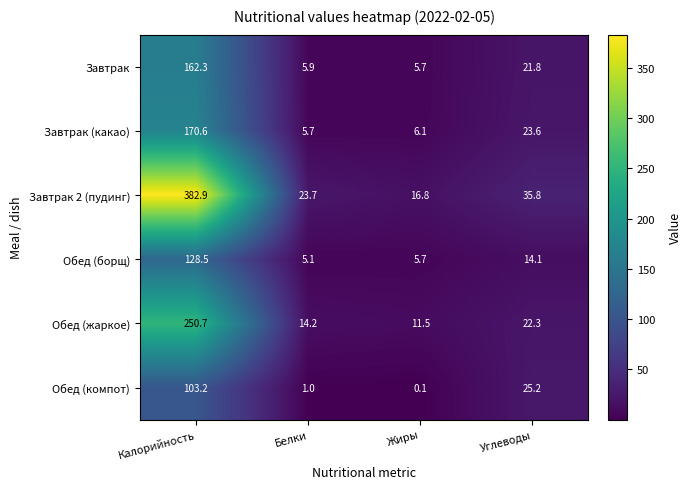

Rank the categories by Завтрак (какао) value from lowest to highest.

Белки, Жиры, Углеводы, Калорийность